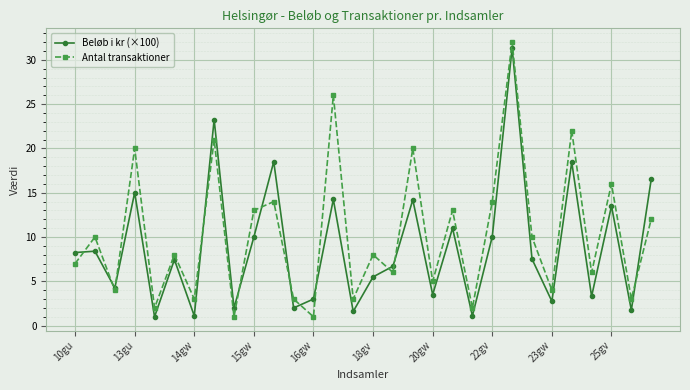

How many series are shown in this chart?

2